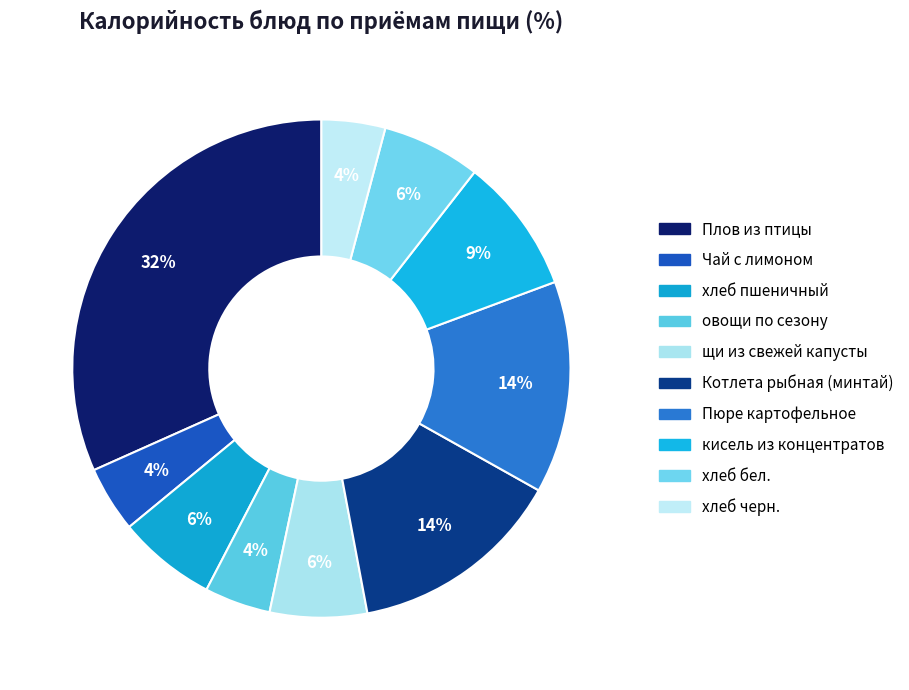

To the nearest percent, what is the average slice percentage?

10%